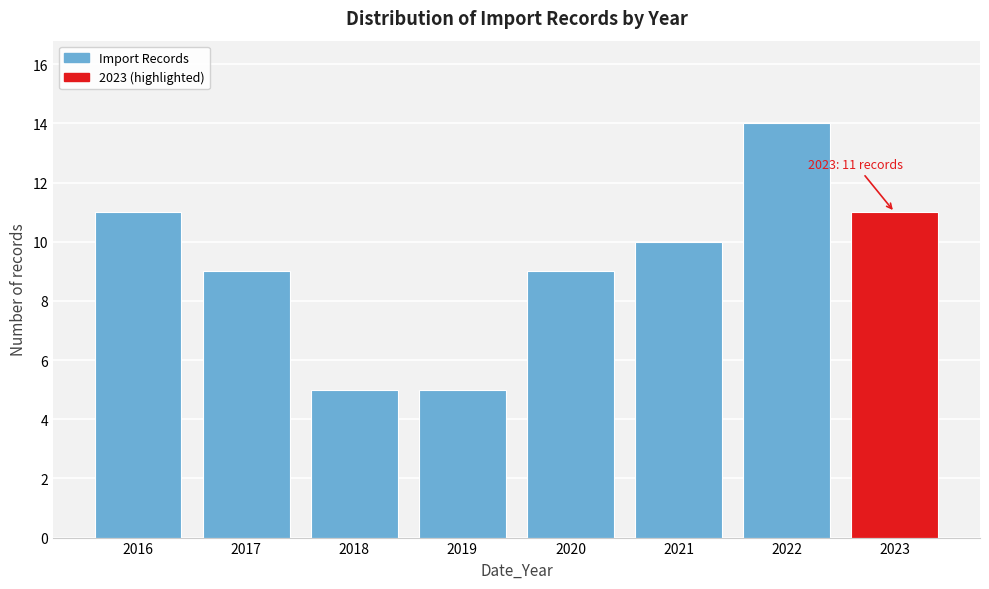

Which range on the x-axis has the tallest bar?

2021.5 to 2022.5